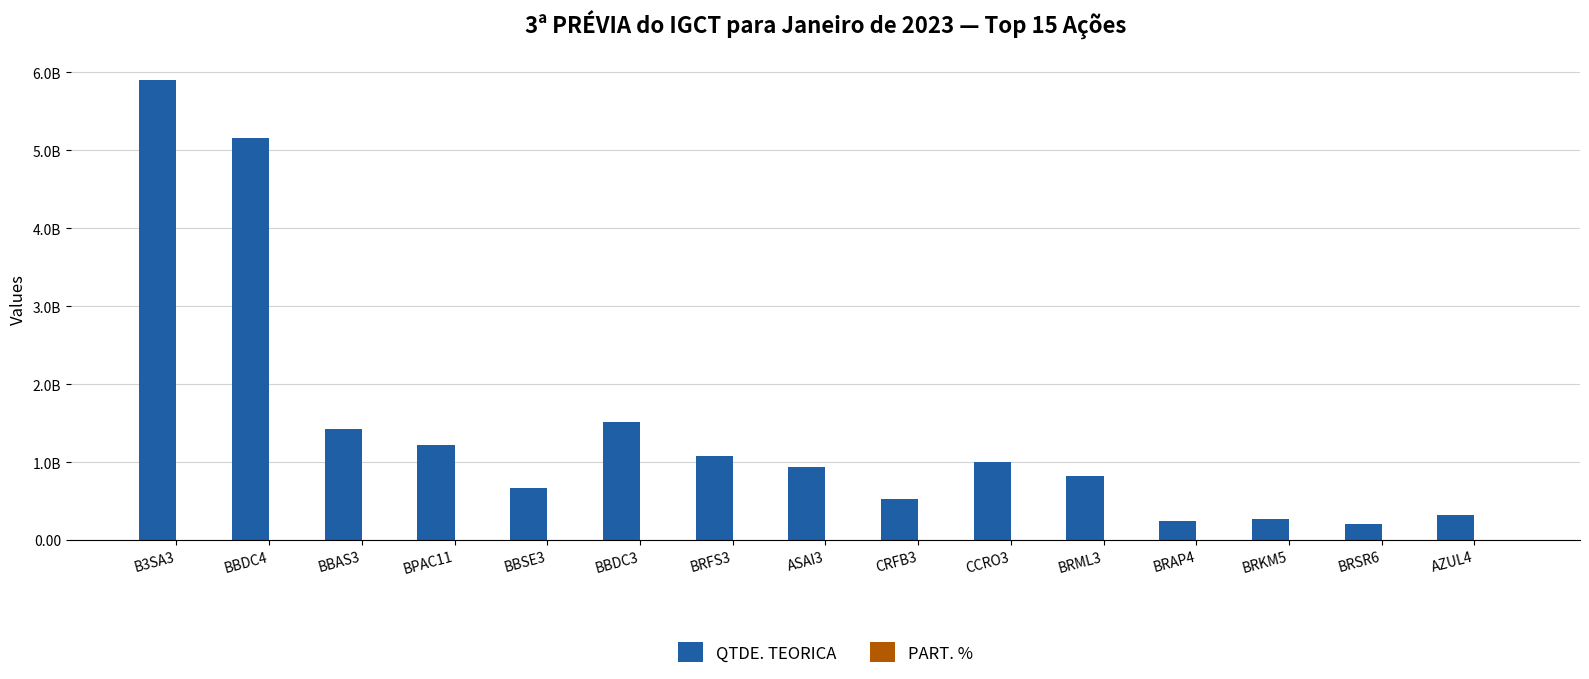

Are the bars grouped side by side (vs. stacked)?

Yes